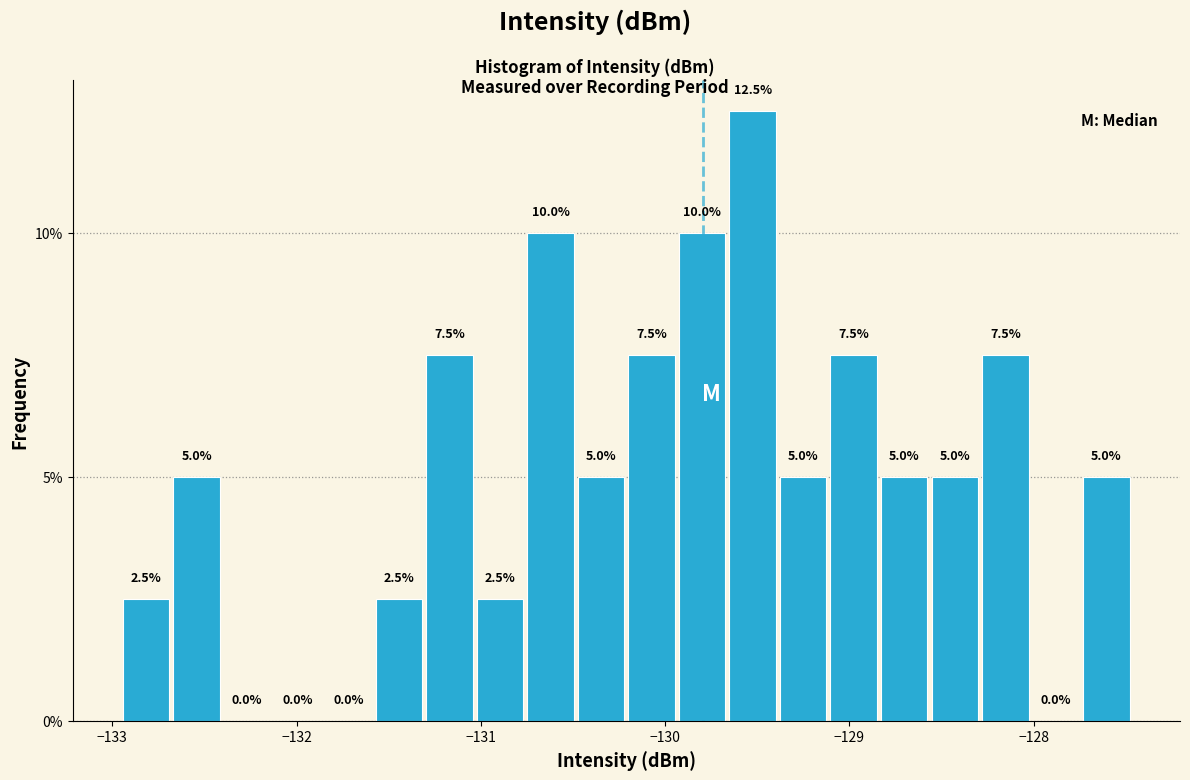

Read against the x-axis, roughly where is the centre of the tallest bar?

-129.5